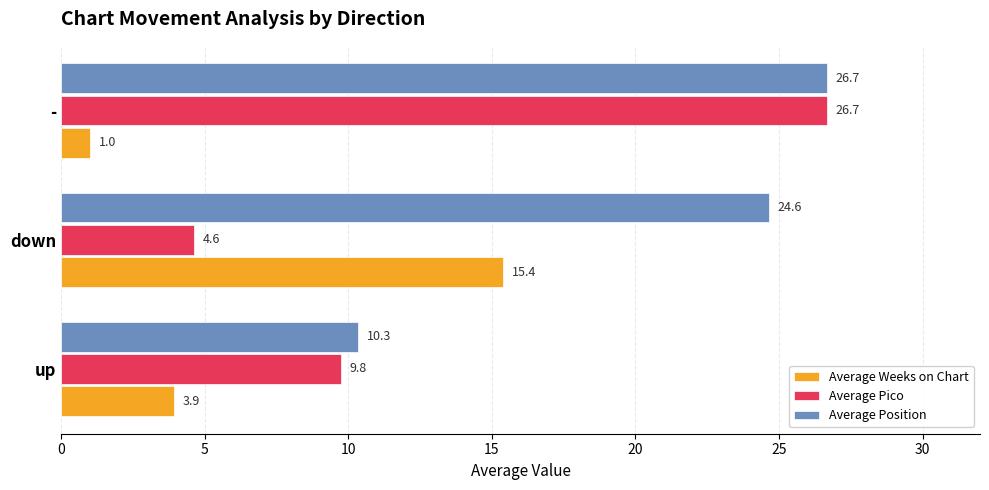

What is the difference between the maximum and minimum values in the Average Pico series?

22.0